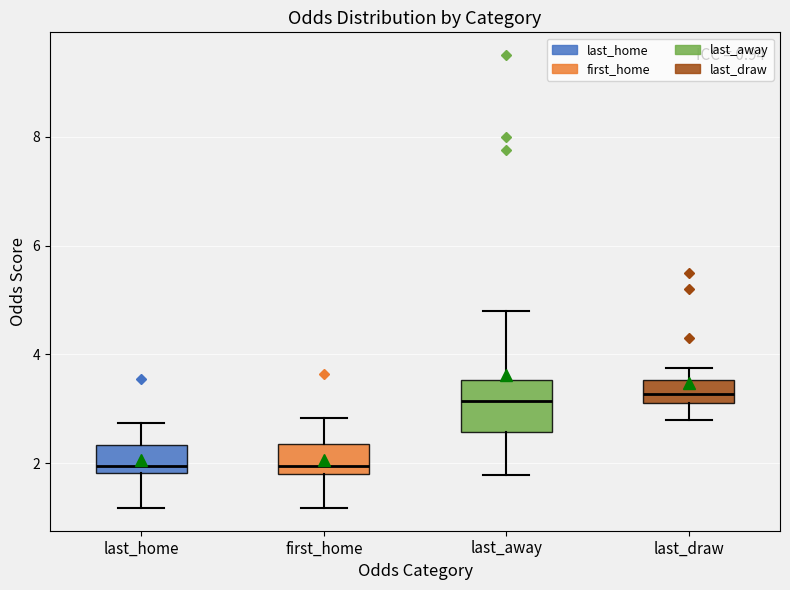

Which box is the tallest, from its lower edge to its upper edge?

last_away